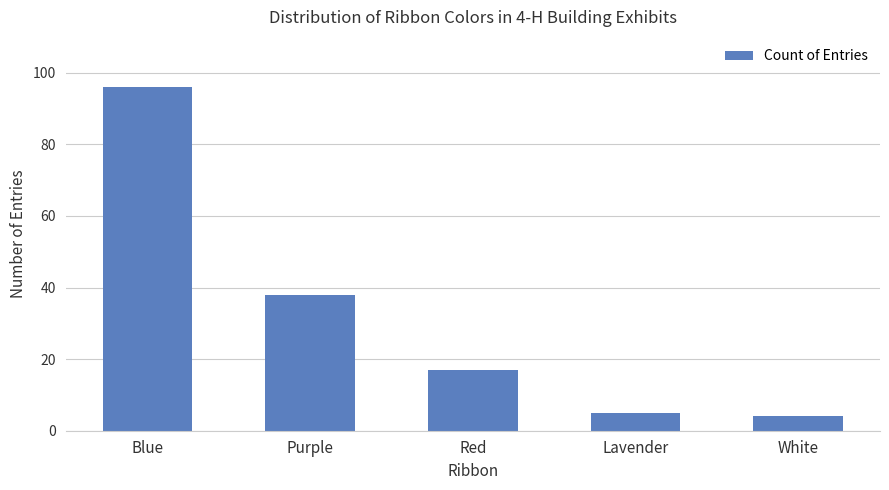

What is the value of the 3rd bar from the left?

17